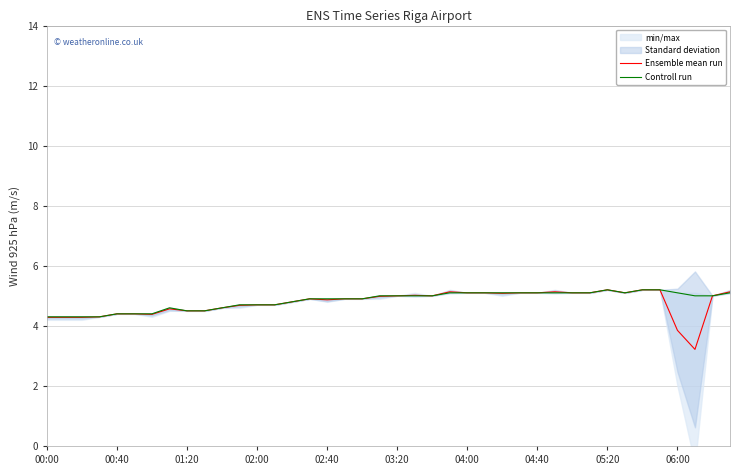

What is the minimum value for Ensemble mean run?

3.2